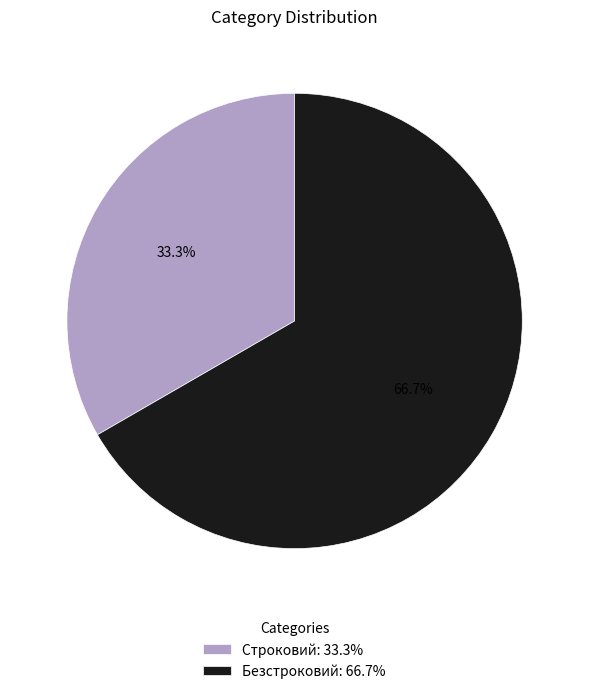

To the nearest percent, what is the average slice percentage?

50%